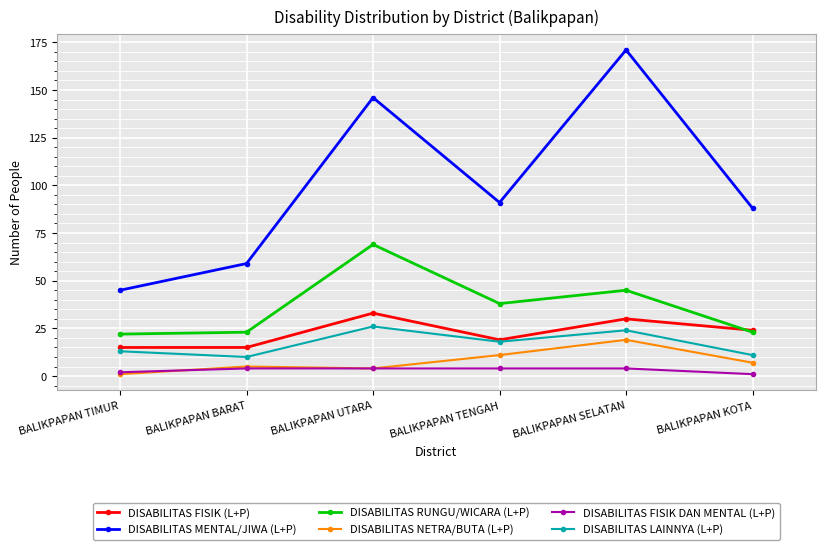

True or false: DISABILITAS NETRA/BUTA (L+P) and DISABILITAS MENTAL/JIWA (L+P) cross at least once.

False